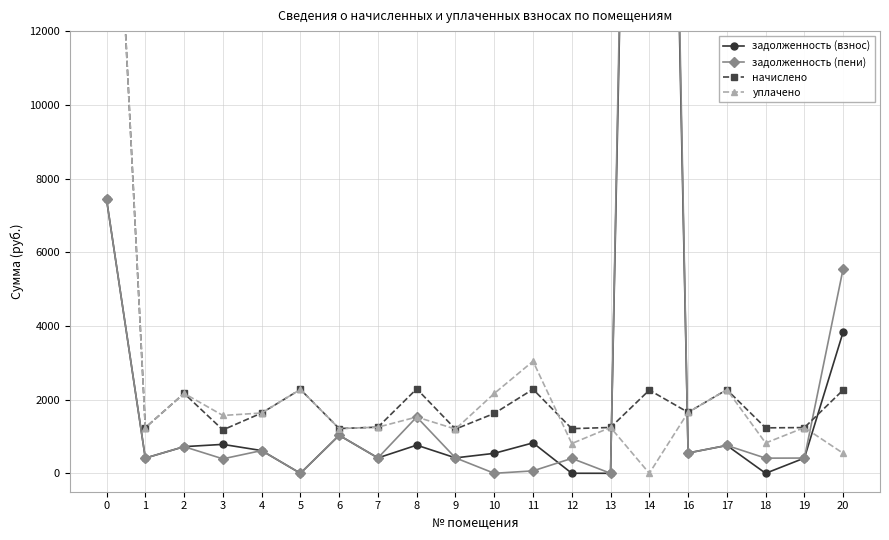

How many interior local peaks does the задолженность (взнос) series have?

6